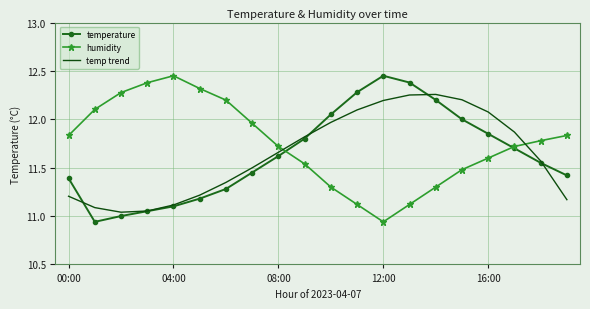

Which series has the largest total across all categories?

humidity